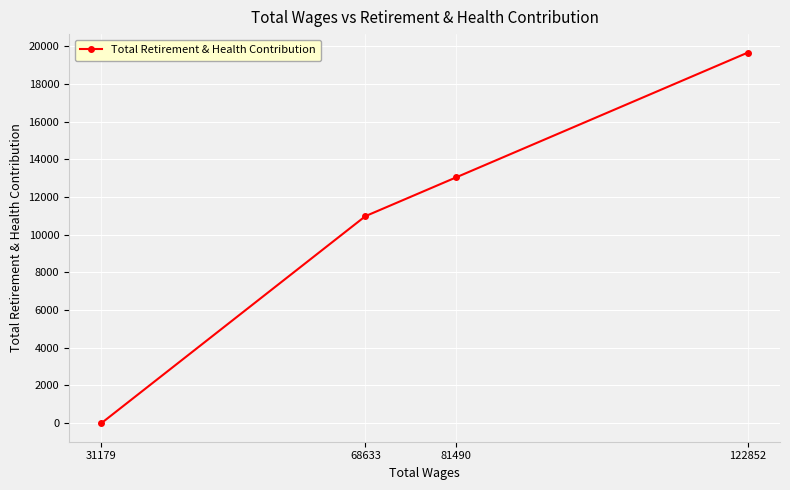

Rank the categories by value from highest to lowest.

122852, 81490, 68633, 31179